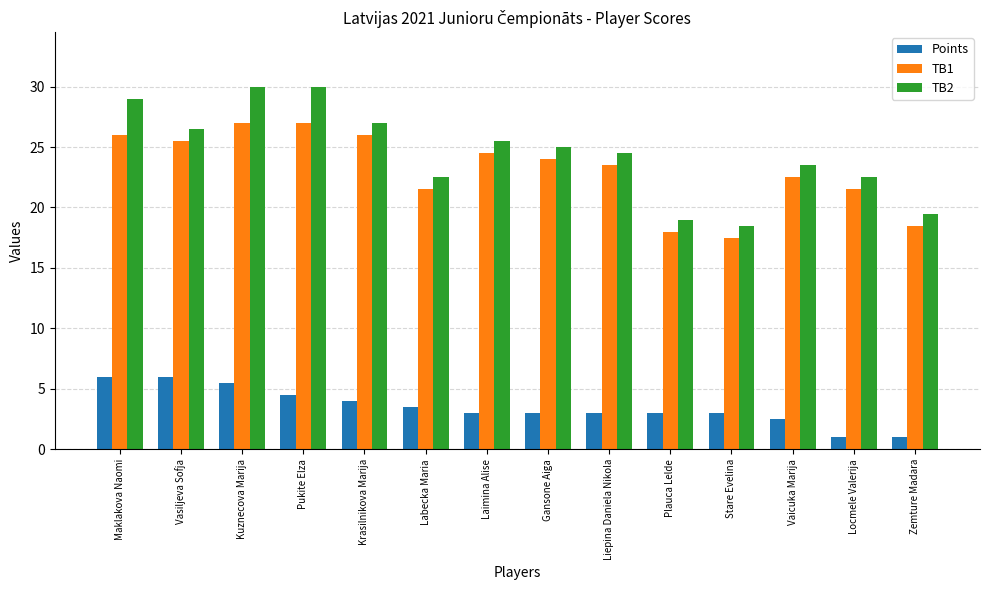

What is the sum of all TB1 values?

323.0